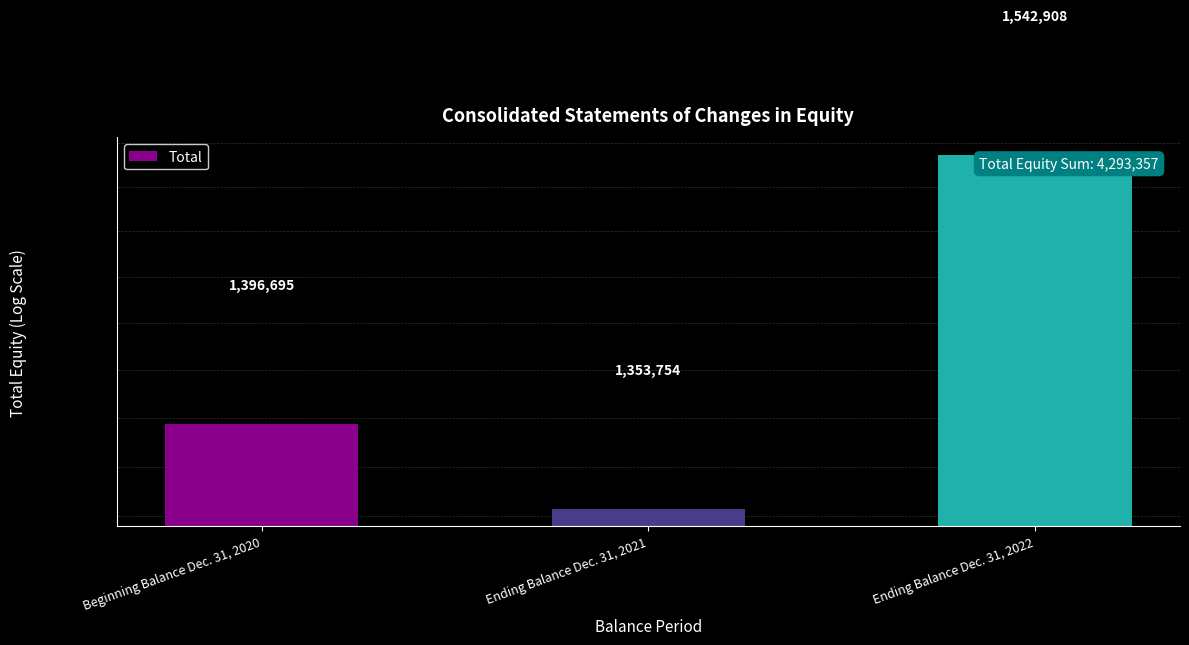

How many data points does each series have?

3